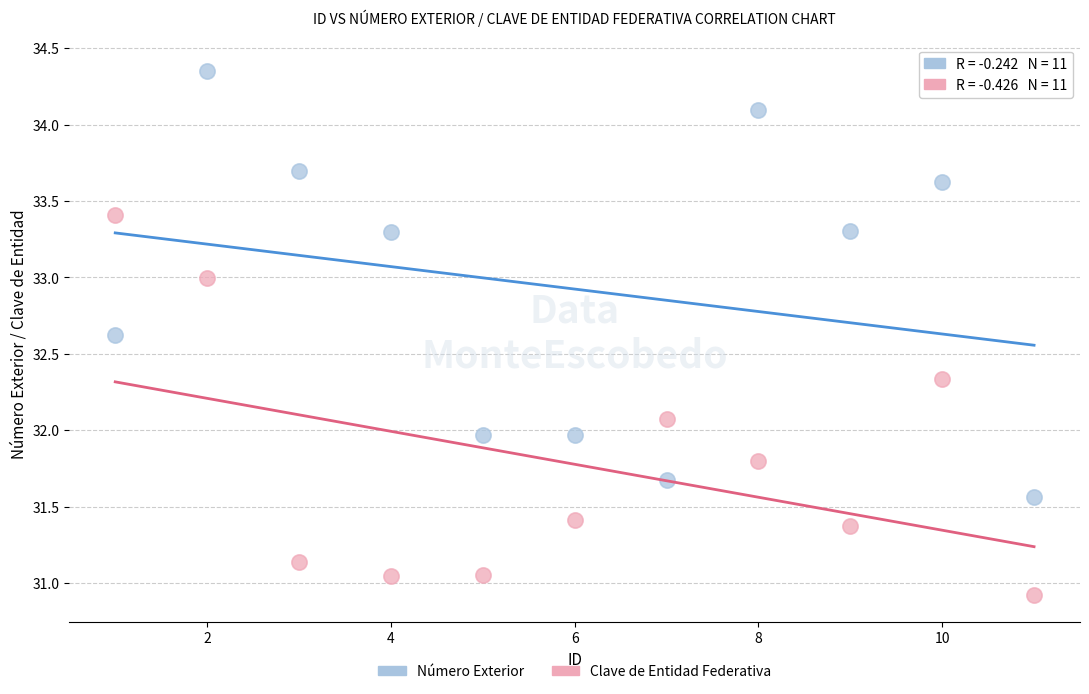

What is the X range (max minus min) for the scatter plot?

10.0